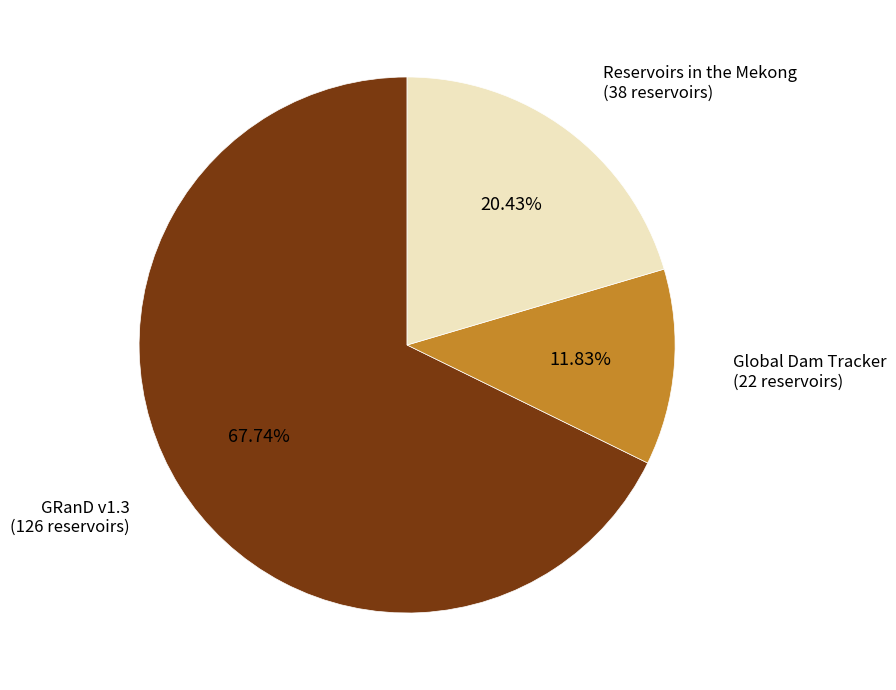

Count the number of slices in the pie.

3